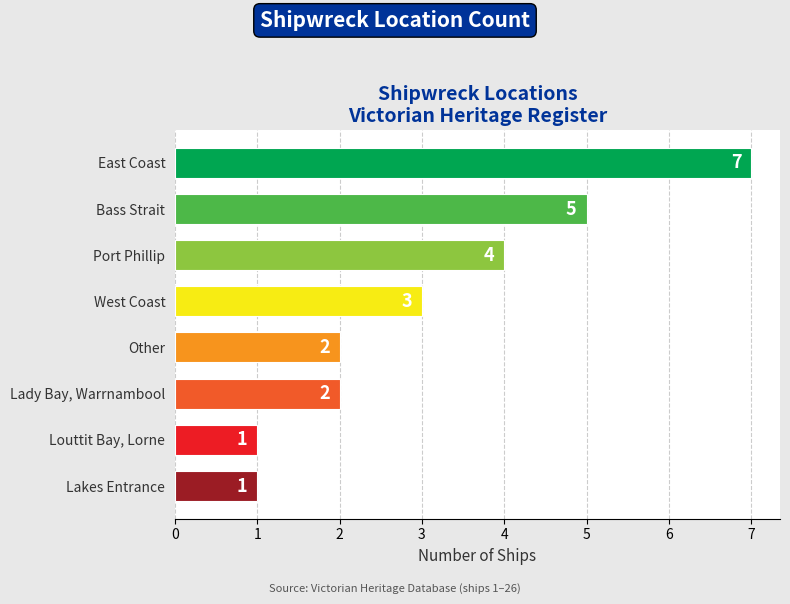

What is the label of the 5th bar from the bottom?

West Coast